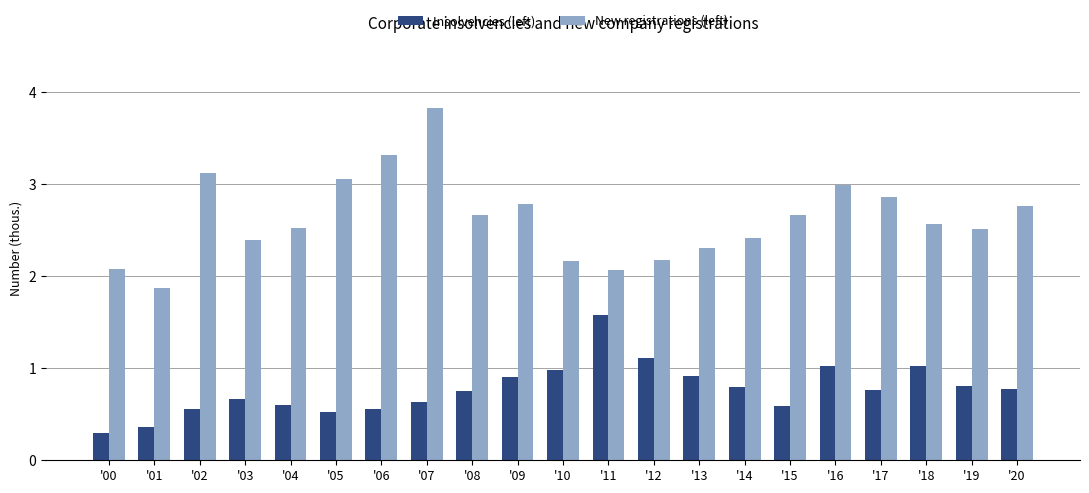

What is the sum of the New registrations (left) values at '12 and '01?

4.1